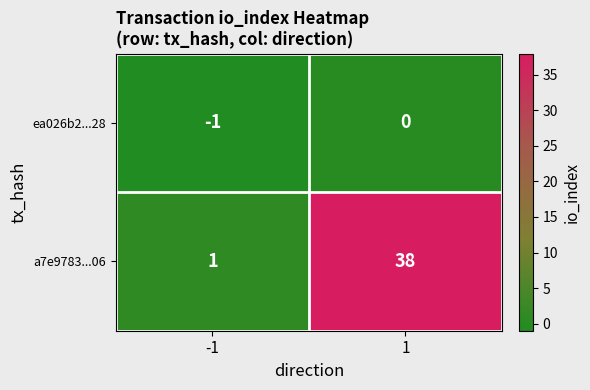

What is the greatest value displayed?

38